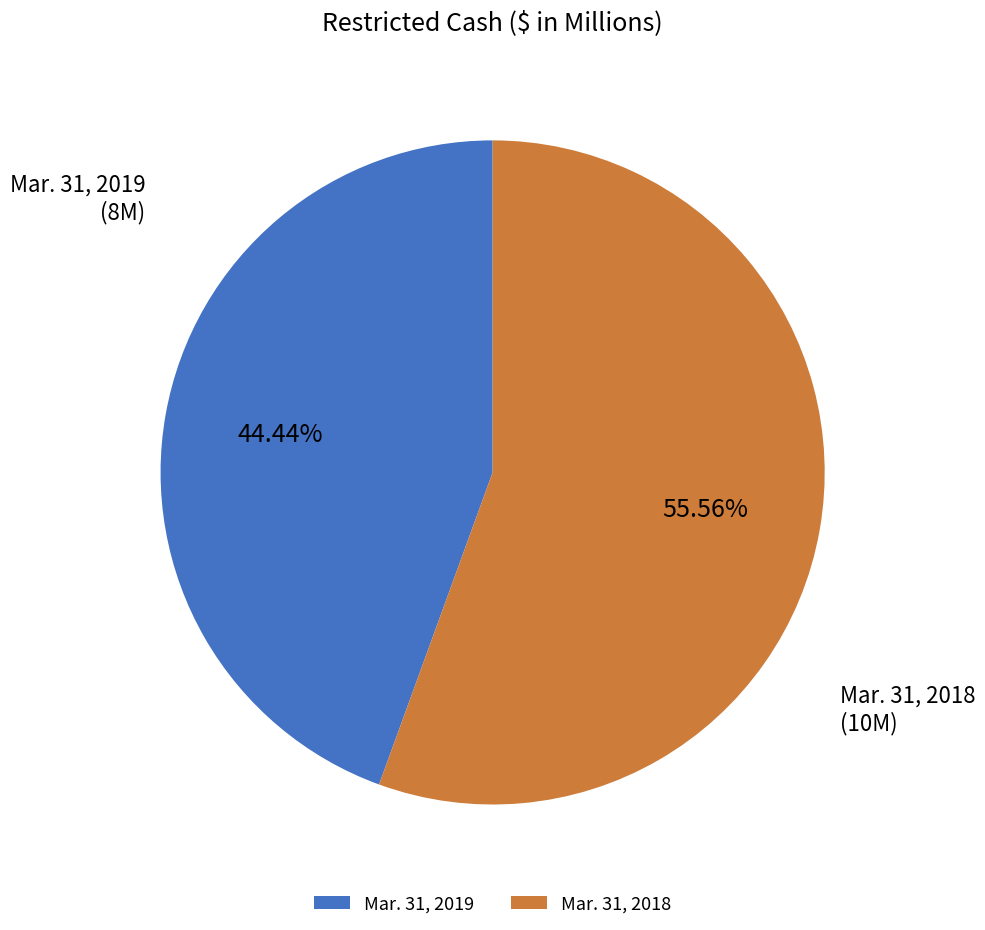

To the nearest percent, what is the average slice percentage?

50%